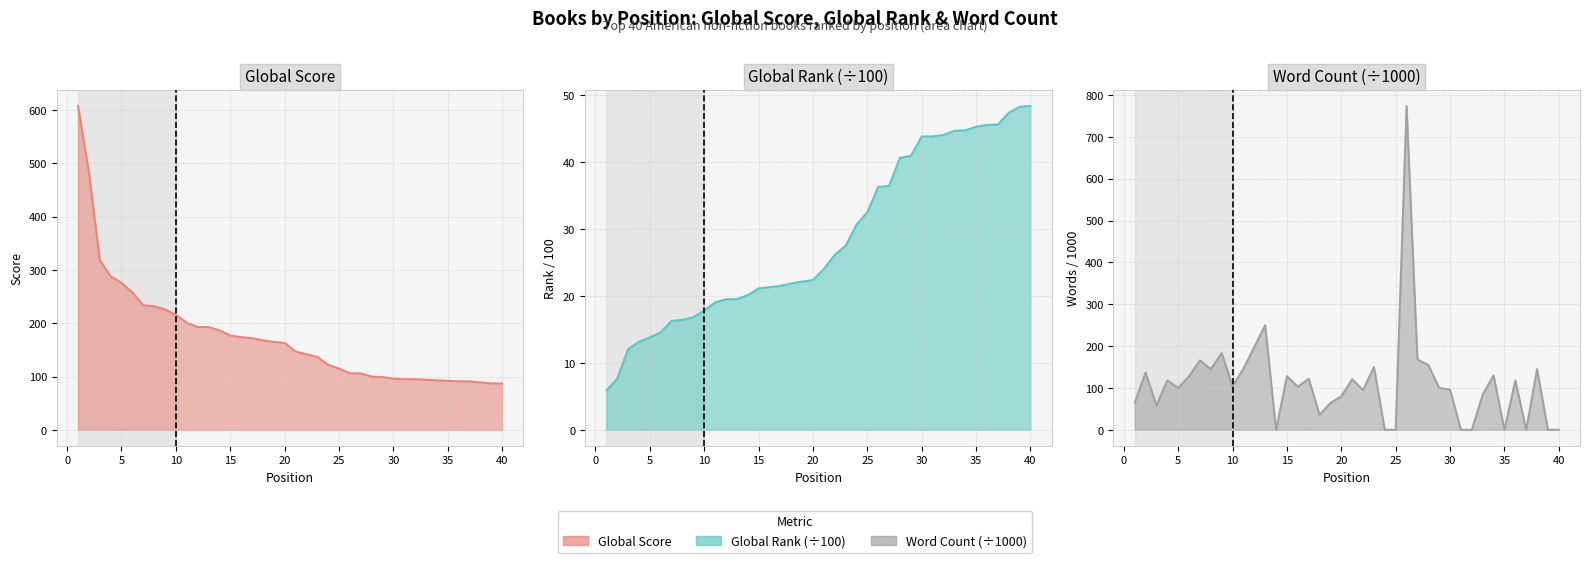

How many intersections are there between Word Count (÷1000) (line) and Global Score (line)?

11